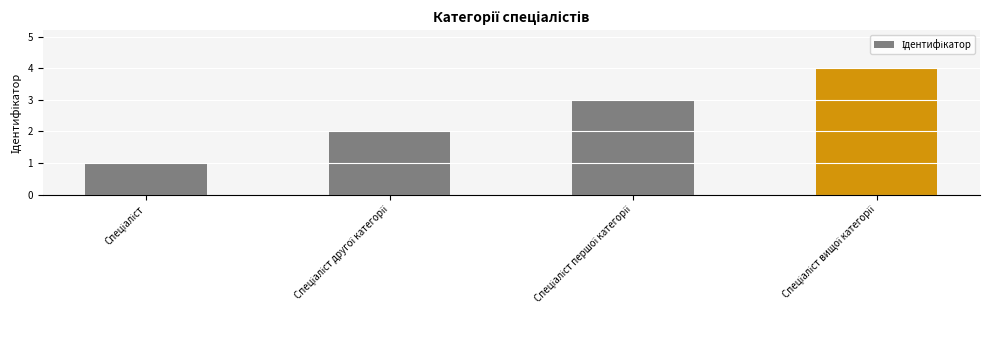

How many values are between 2 and 4?

3